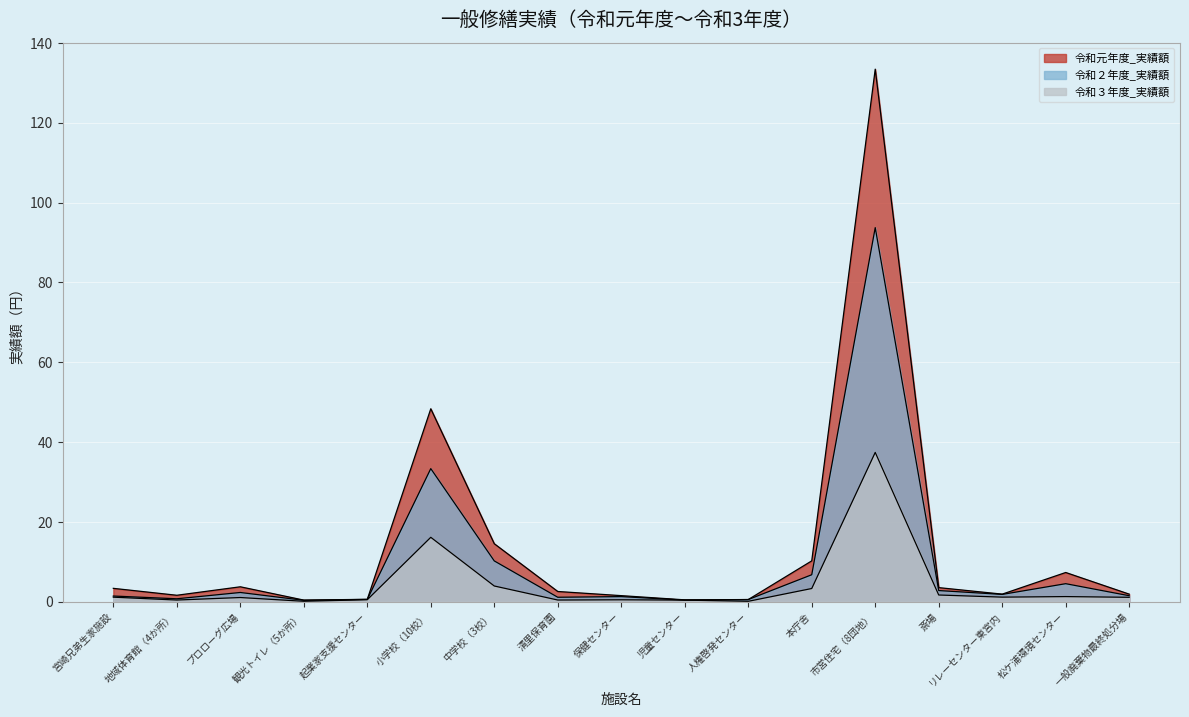

True or false: 令和２年度_実績額 has a value of 2.3 at プロローグ広場.

True